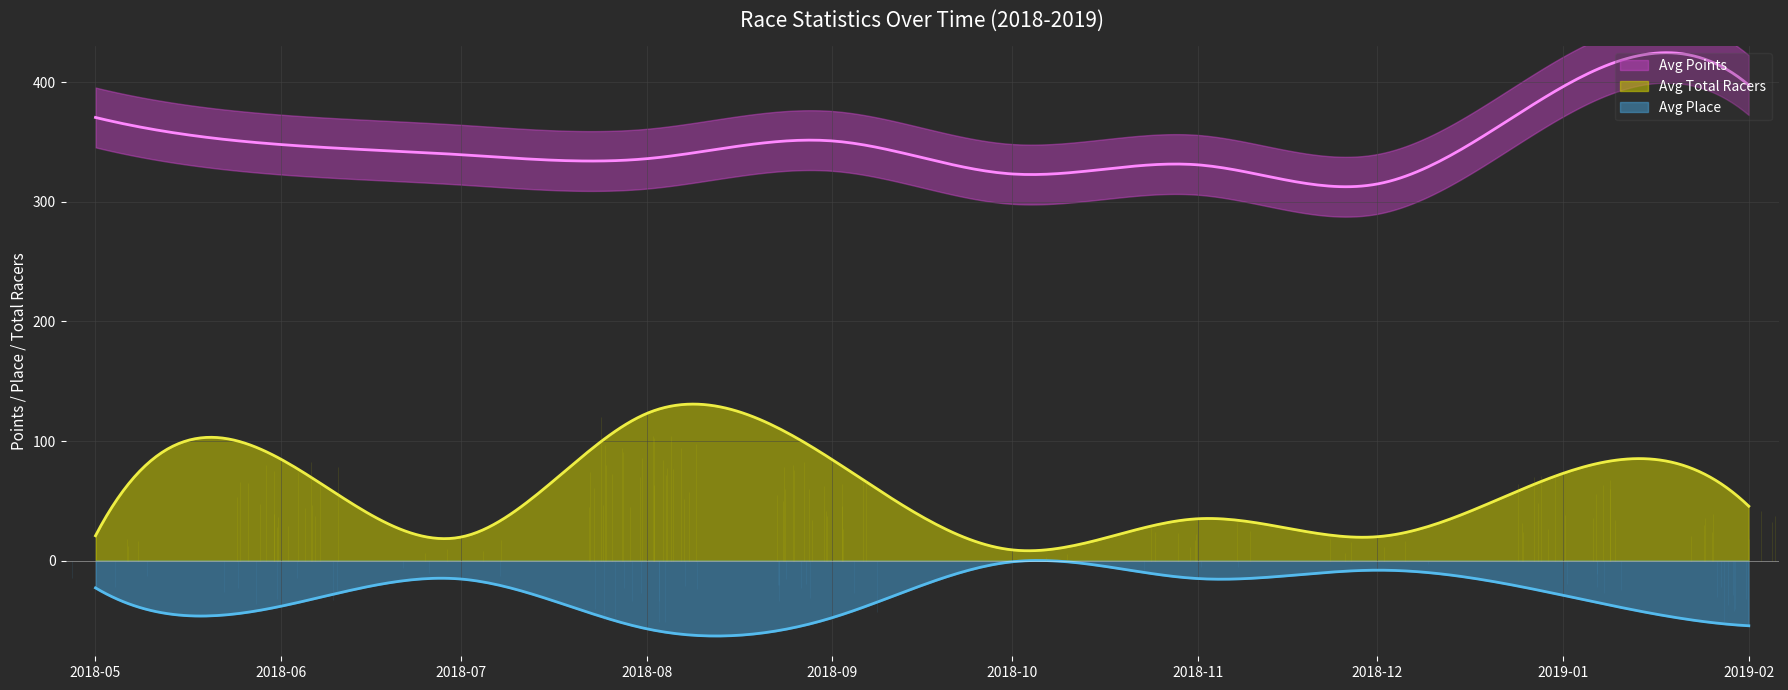

What is the minimum value for Avg Place?

-63.0